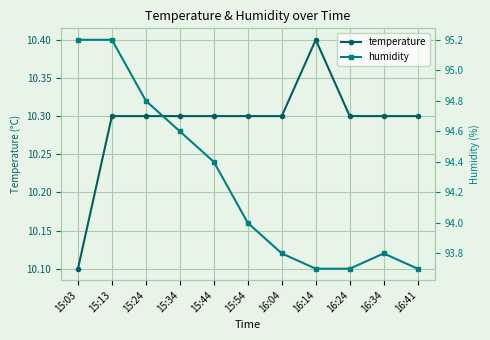

True or false: humidity has more than 2 interior local peaks.

False